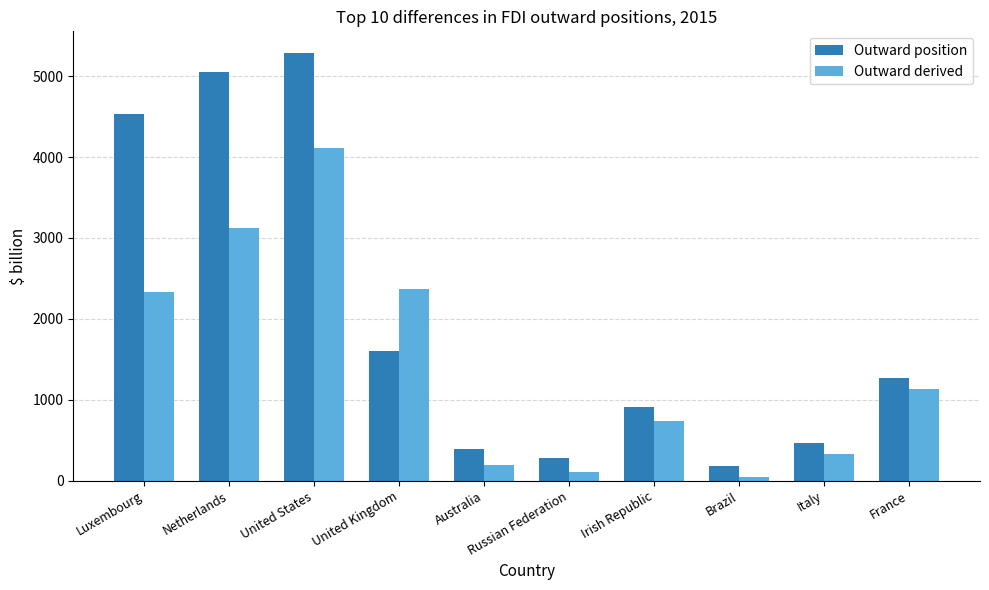

Are the bars grouped side by side (vs. stacked)?

Yes